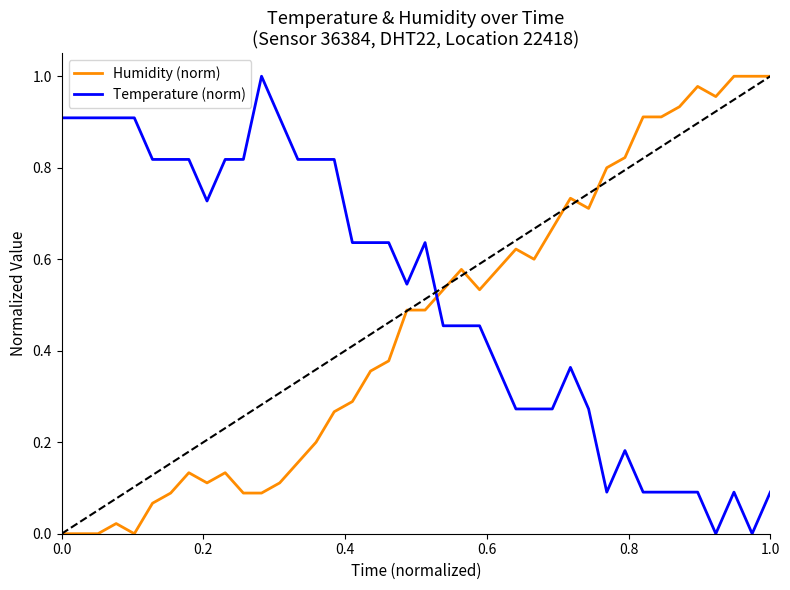

Which series has the largest total across all categories?

Temperature (norm)